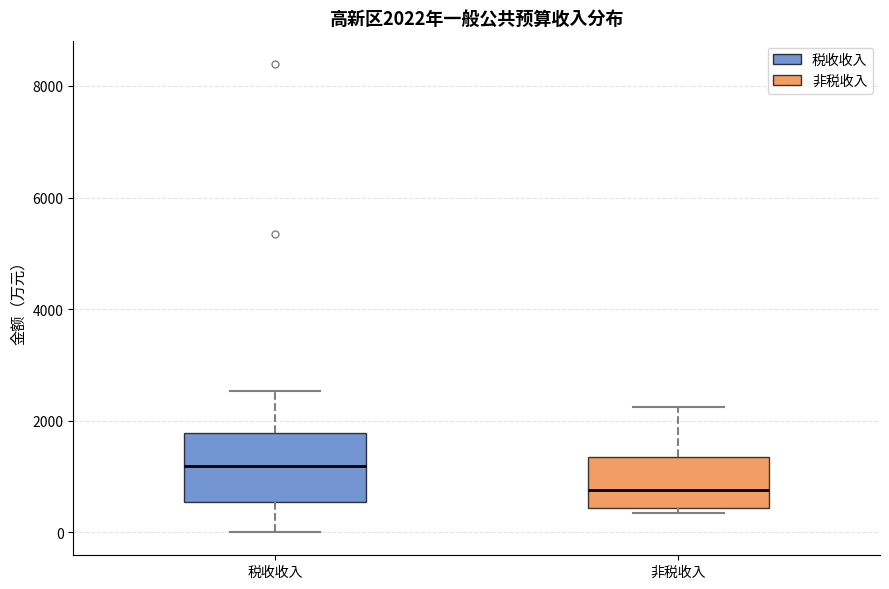

Comparing the boxes themselves (not the whiskers), which one is the tallest?

税收收入